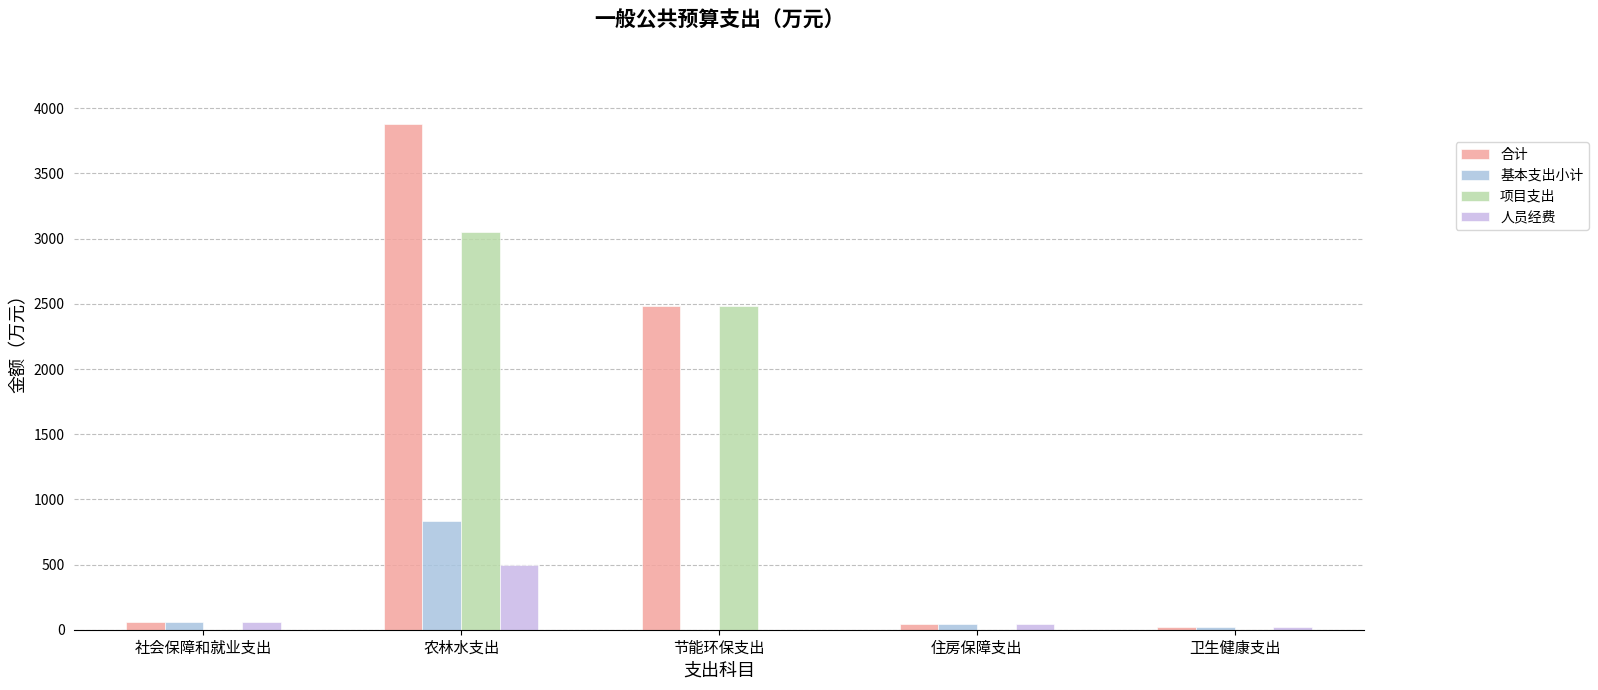

Are the bars grouped side by side (vs. stacked)?

Yes